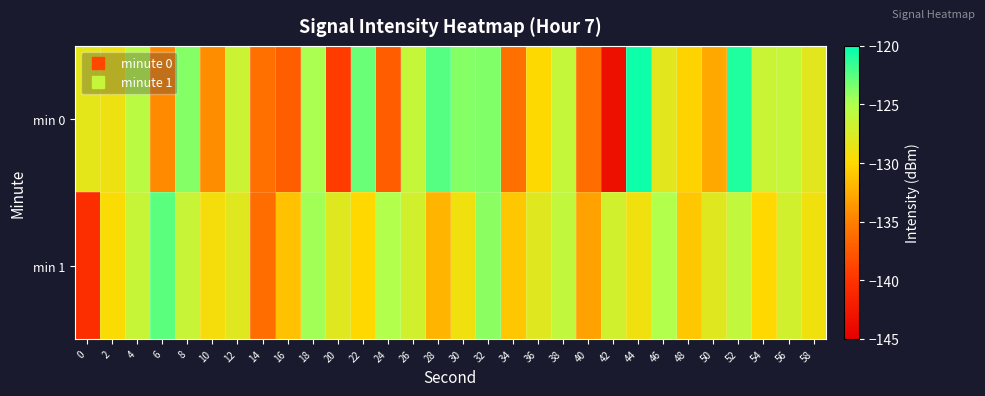

Between 38 and 44, which series saw the biggest shift?

min 0